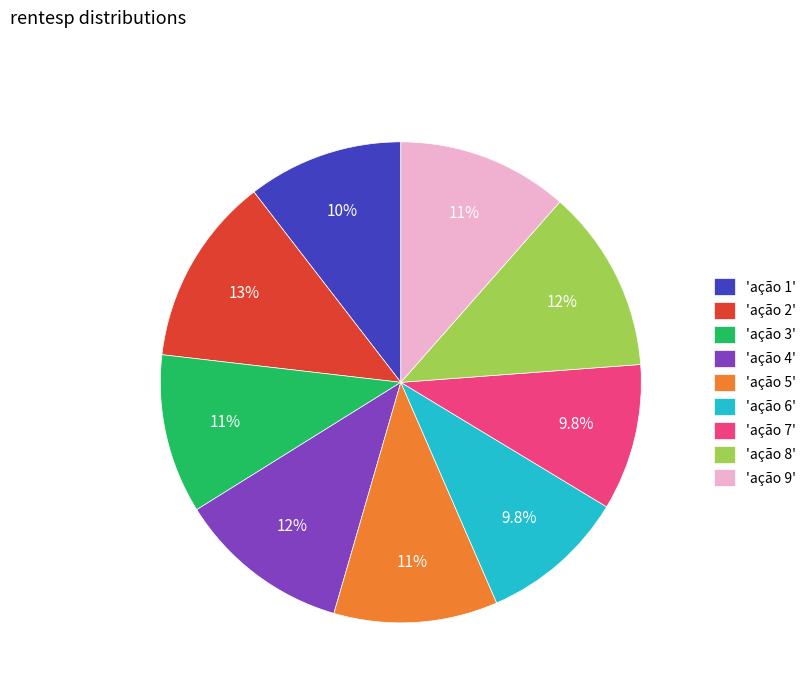

Does any single category account for the majority?

No